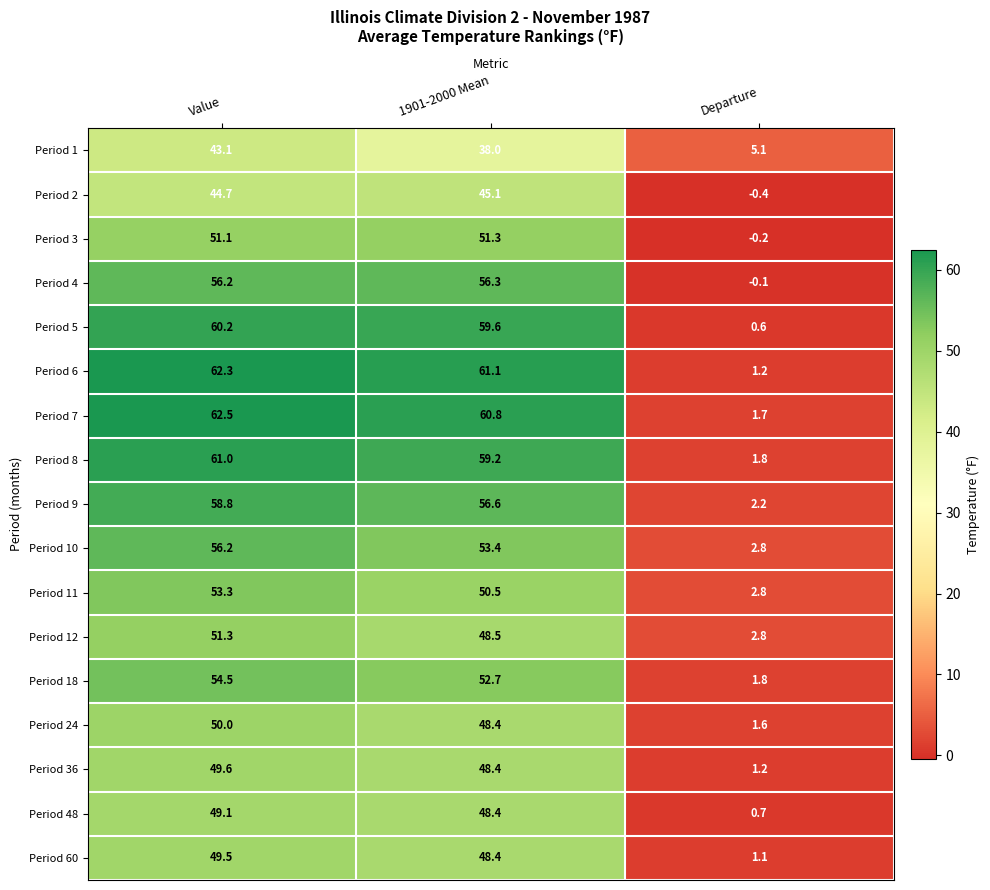

What is the sum of the Period 18 values at 1901-2000 Mean and Departure?

54.5